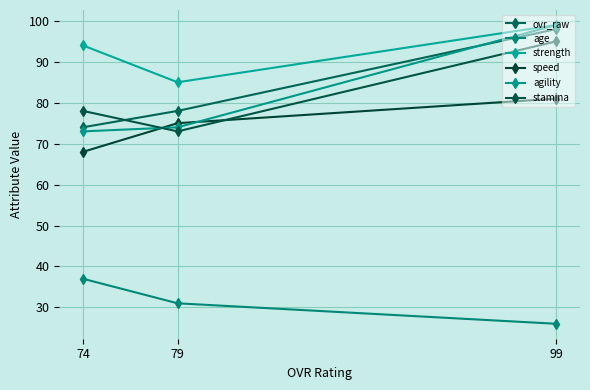

Between 99 and 74, which series saw the biggest shift?

agility